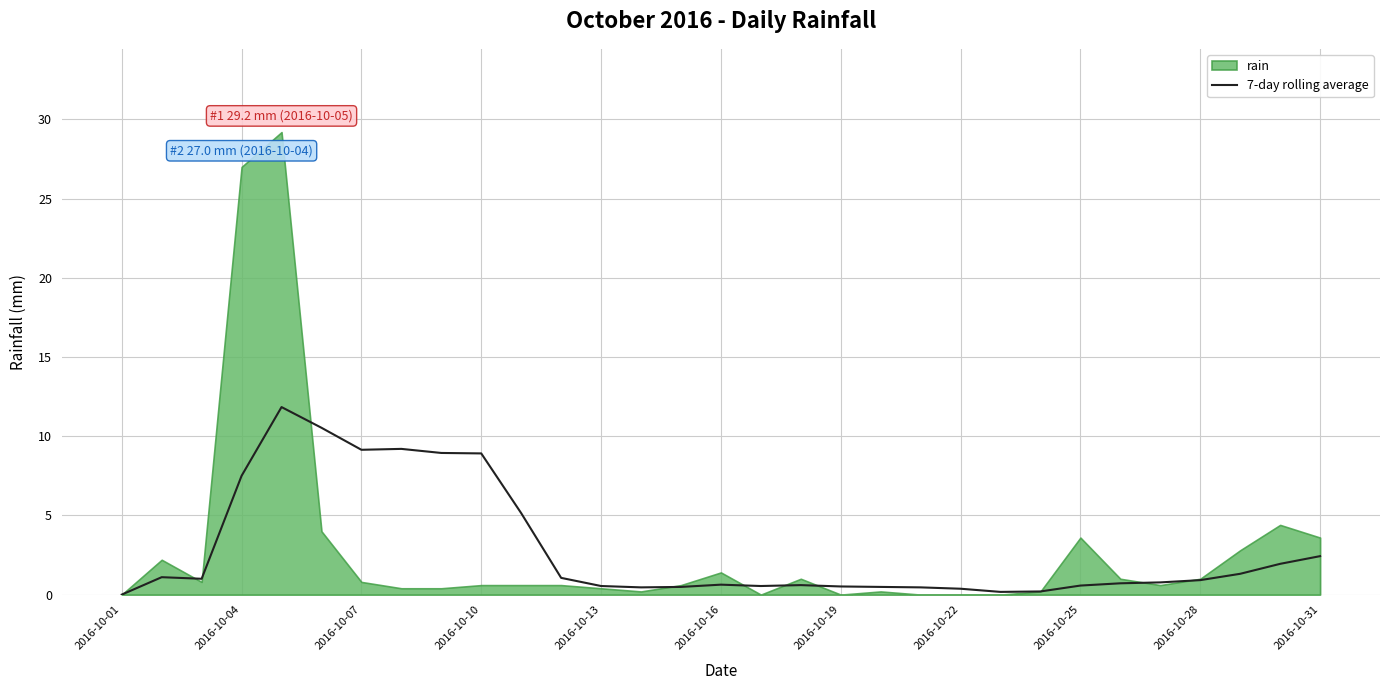

What is the difference between the second highest and second lowest values?

10.4